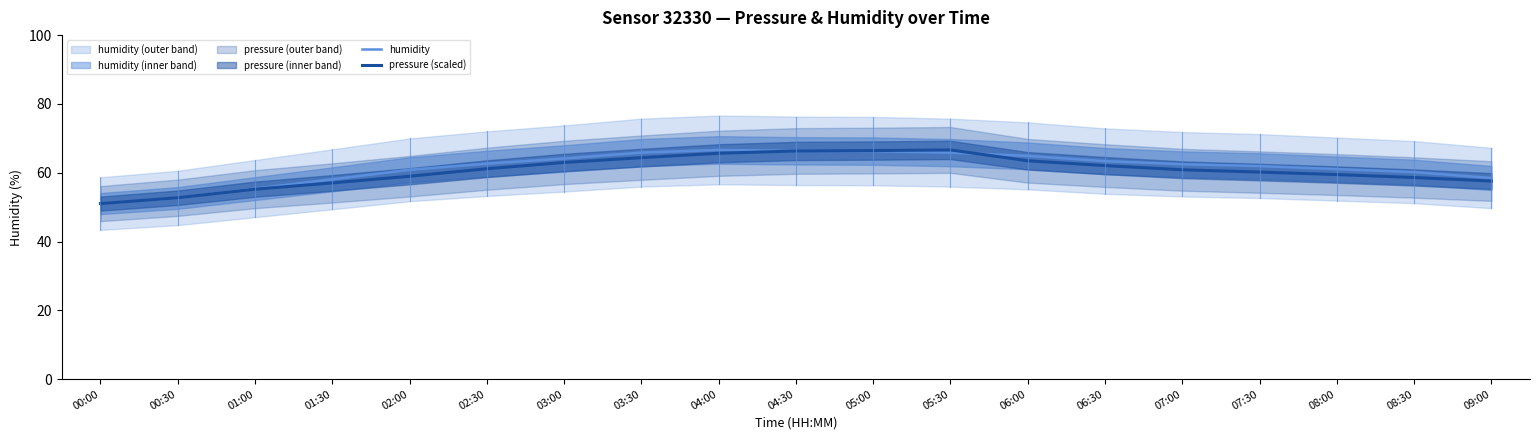

What is the sum of all pressure (scaled) values?

1150.9